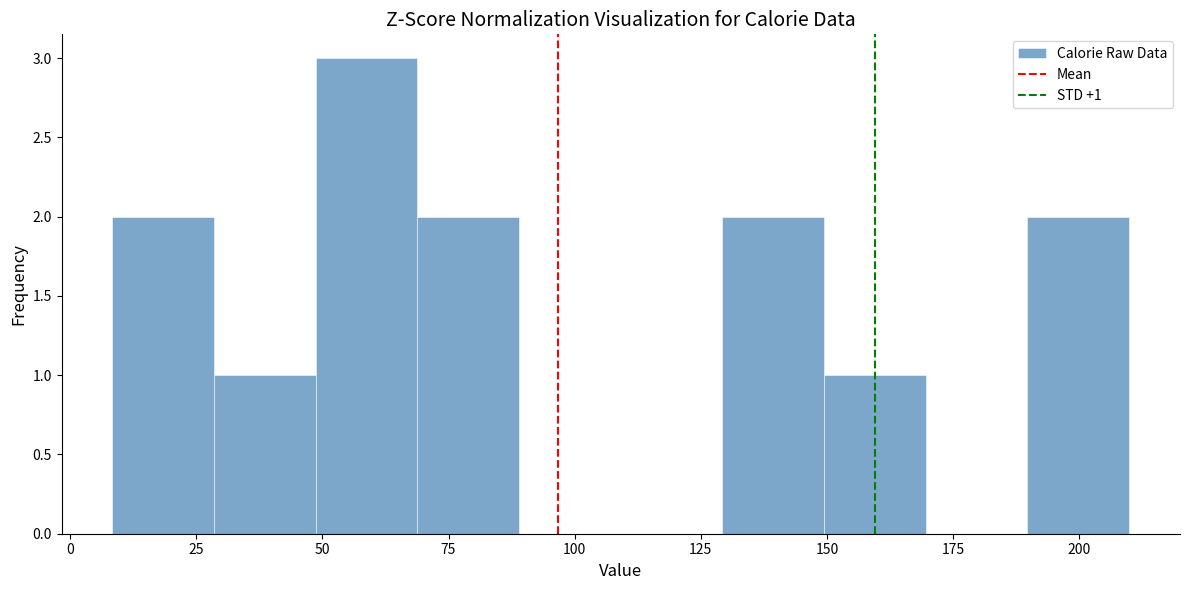

Over which range of the x-axis is the bar tallest?

50 to 70